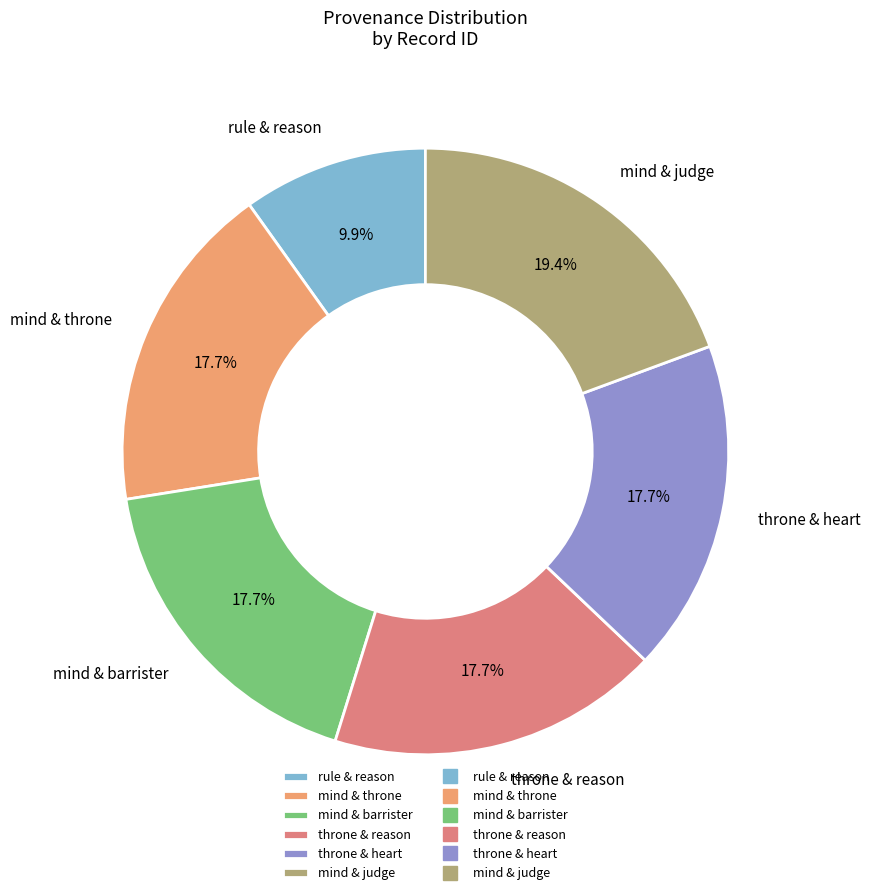

Between mind & throne and rule & reason, which is larger?

mind & throne